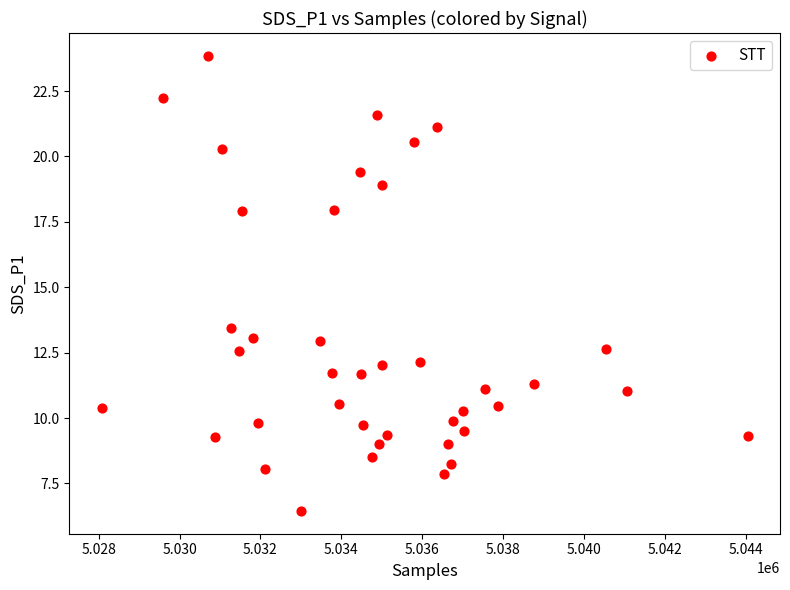

What is the range of X values (max minus min)?

15974.0